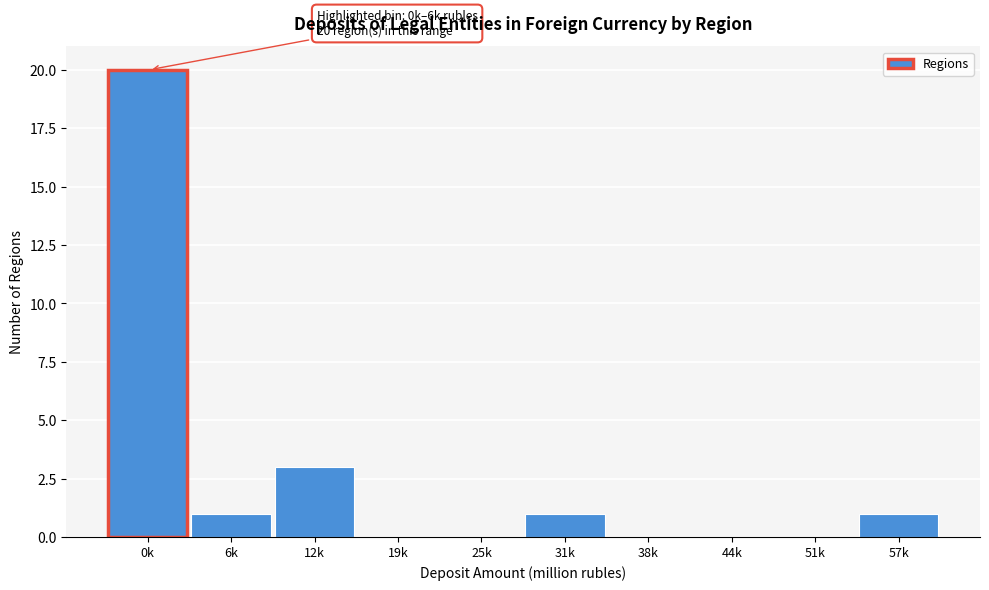

Reading right to left, transcribe all the data shown in this chart.

57k=1	51k=0	44k=0	38k=0	31k=1	25k=0	19k=0	12k=3	6k=1	0k=20